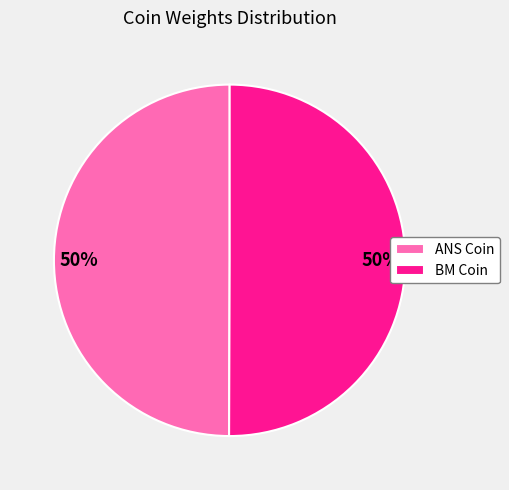

What percentage is the BM Coin slice, to the nearest percent?

50%